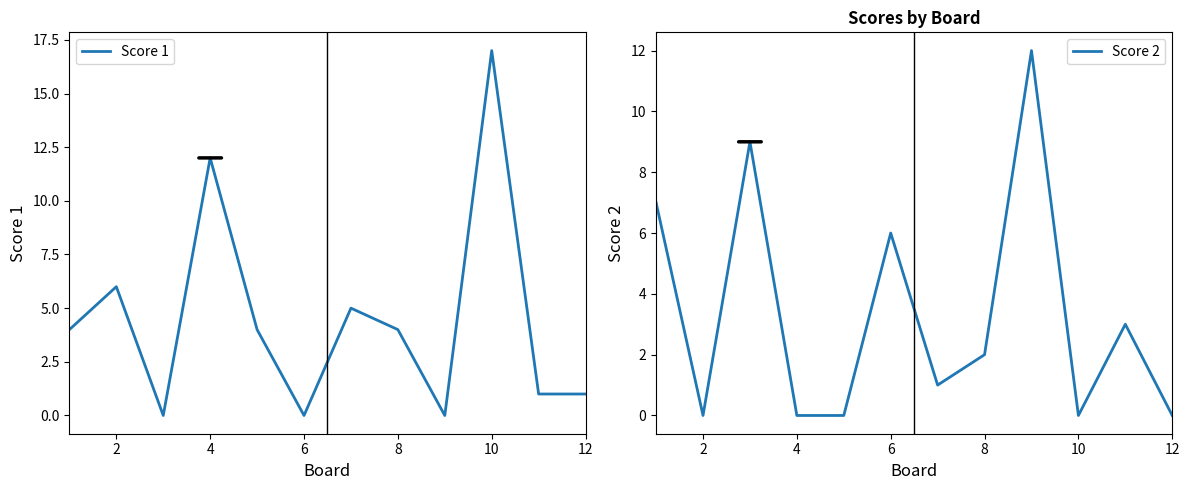

Is it true that Score 1 equals 2 at 8?

False